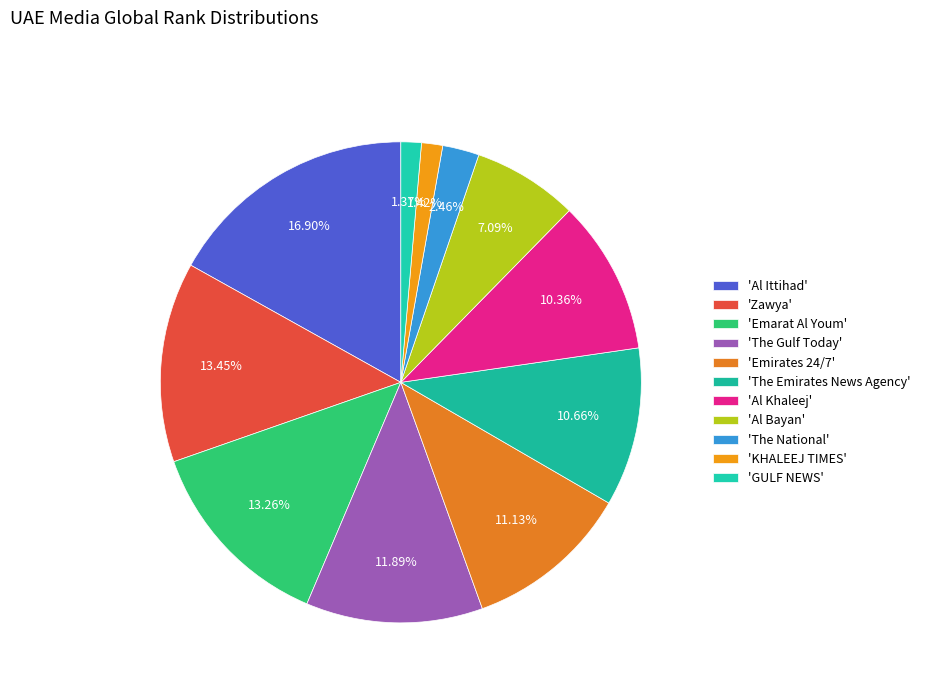

Count the number of slices in the pie.

11